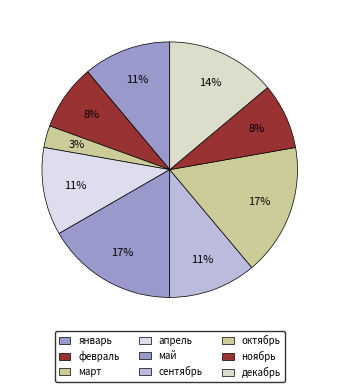

How many slices are in this pie chart?

9